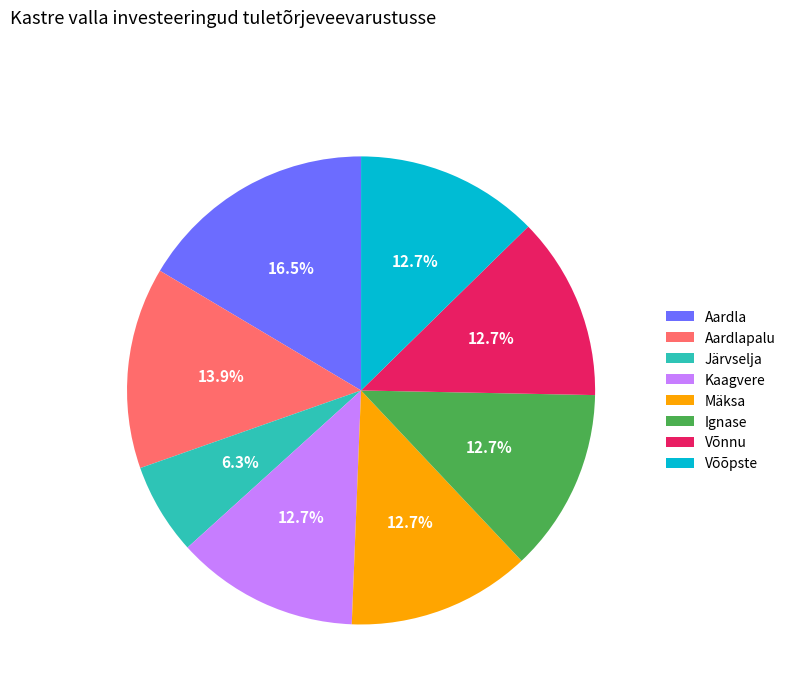

How many segments does this pie chart have?

8